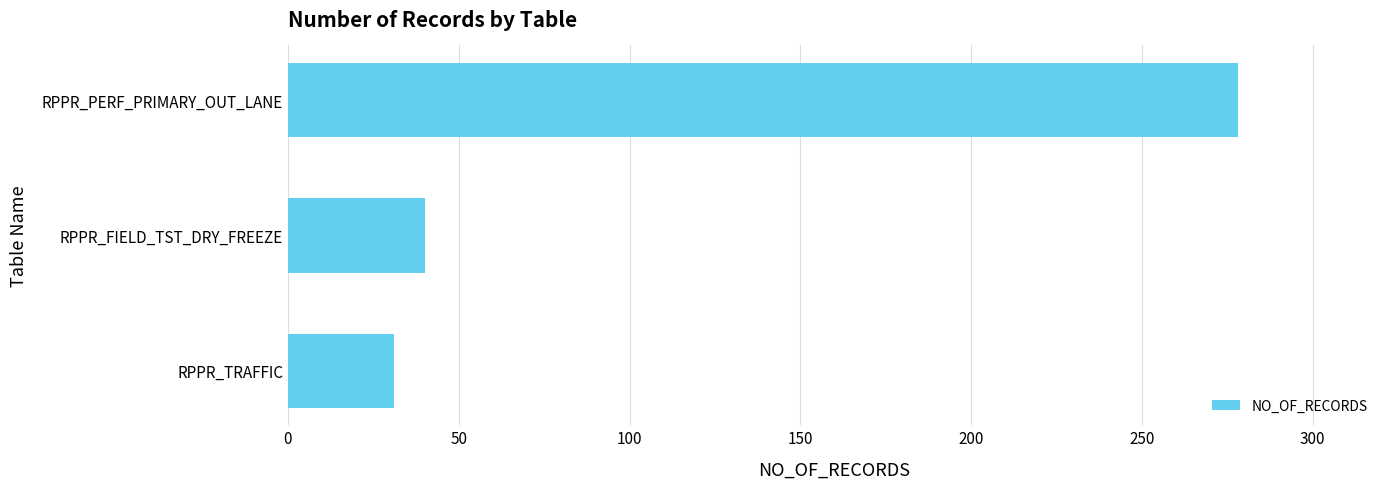

Reading top to bottom, extract all data points from this chart.

RPPR_PERF_PRIMARY_OUT_LANE=278	RPPR_FIELD_TST_DRY_FREEZE=40	RPPR_TRAFFIC=31